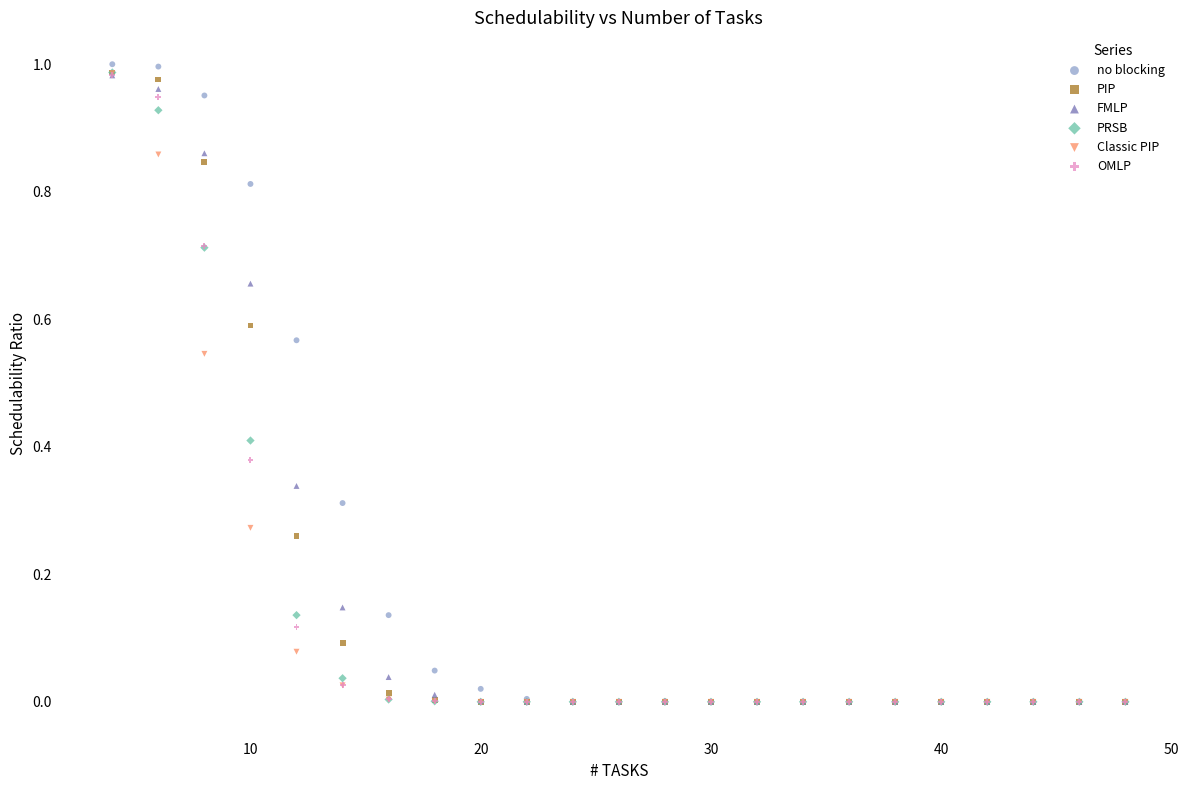

Which series contains the highest Y value?

no blocking